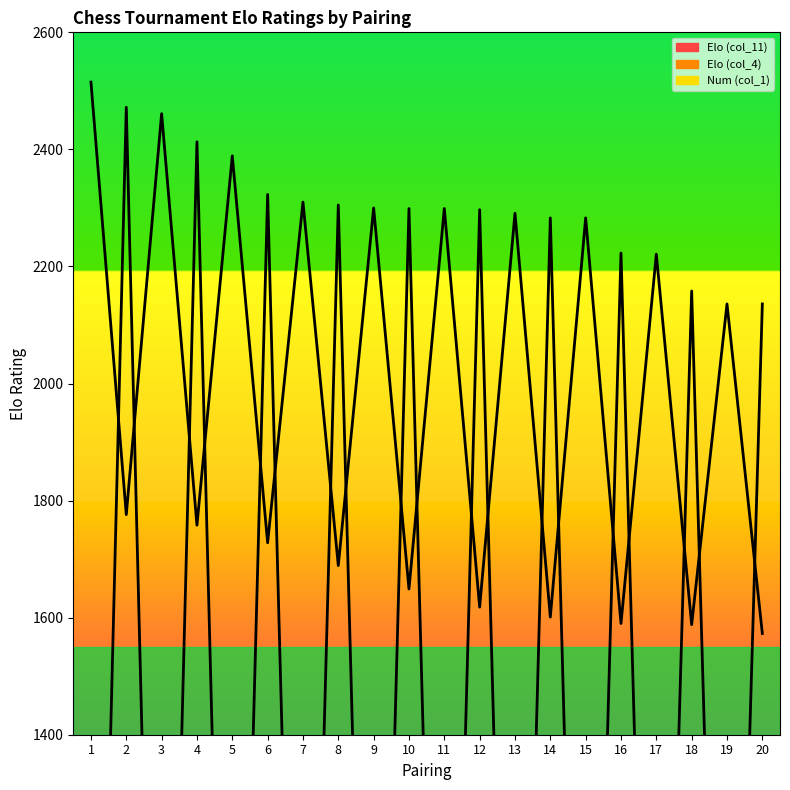

In Elo (col_11), how many points are higher than both neighbors (excluding endpoints)?

9